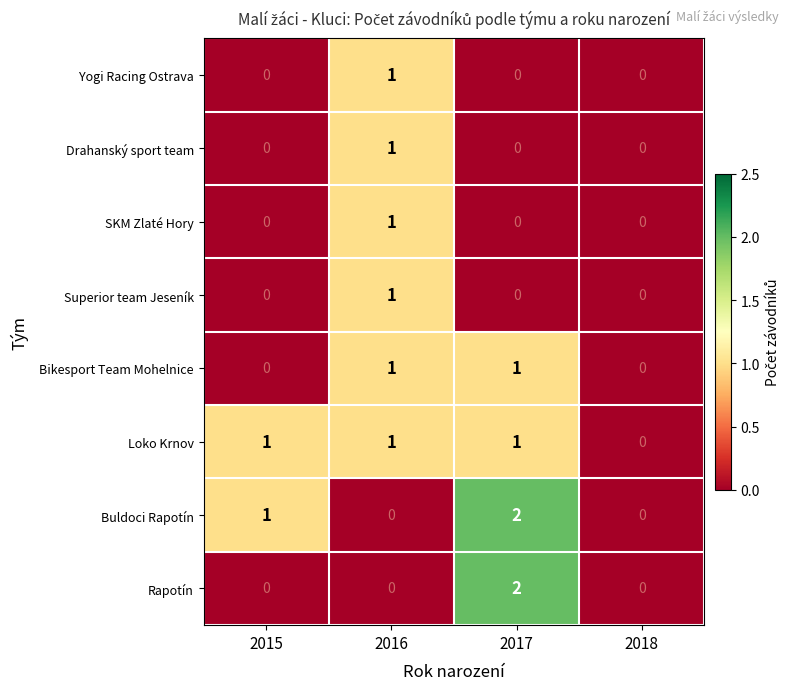

Count the SKM Zlaté Hory values in the range 0 to 1.

4